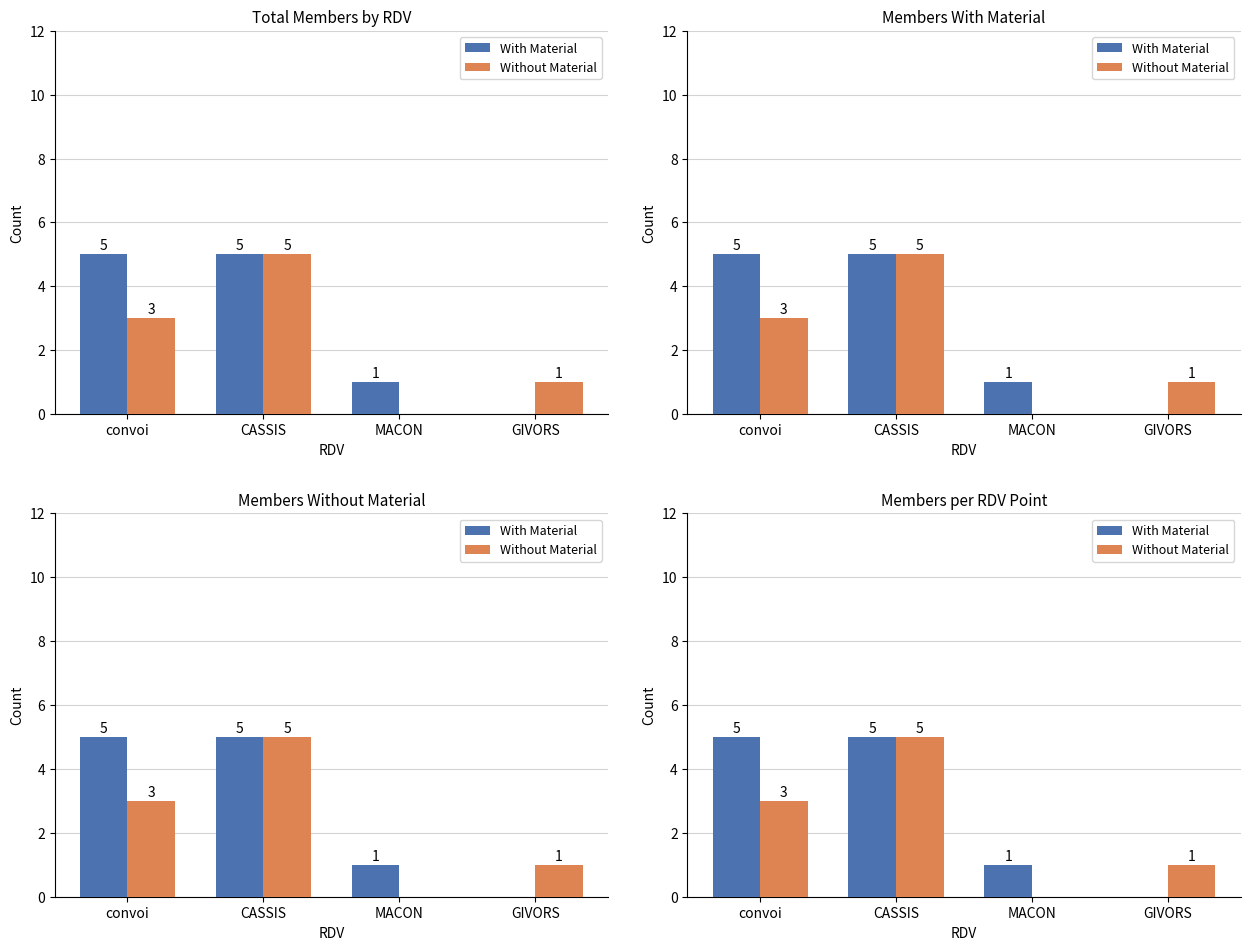

Is the value of Without Material at convoi greater than the value of With Material at CASSIS?

No